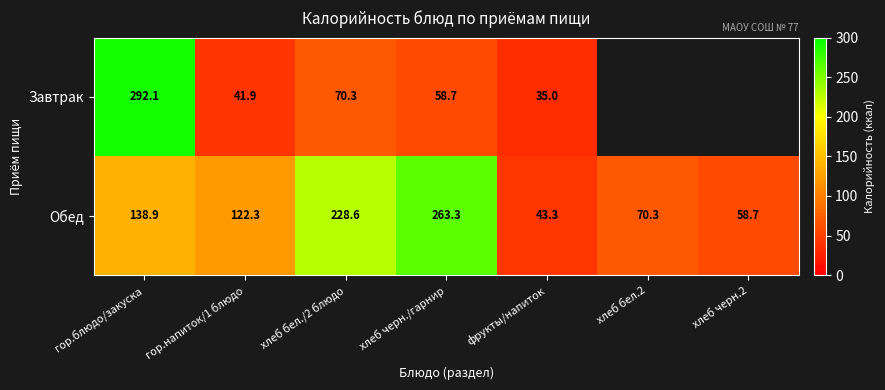

What is the sum of all Обед values?

925.4